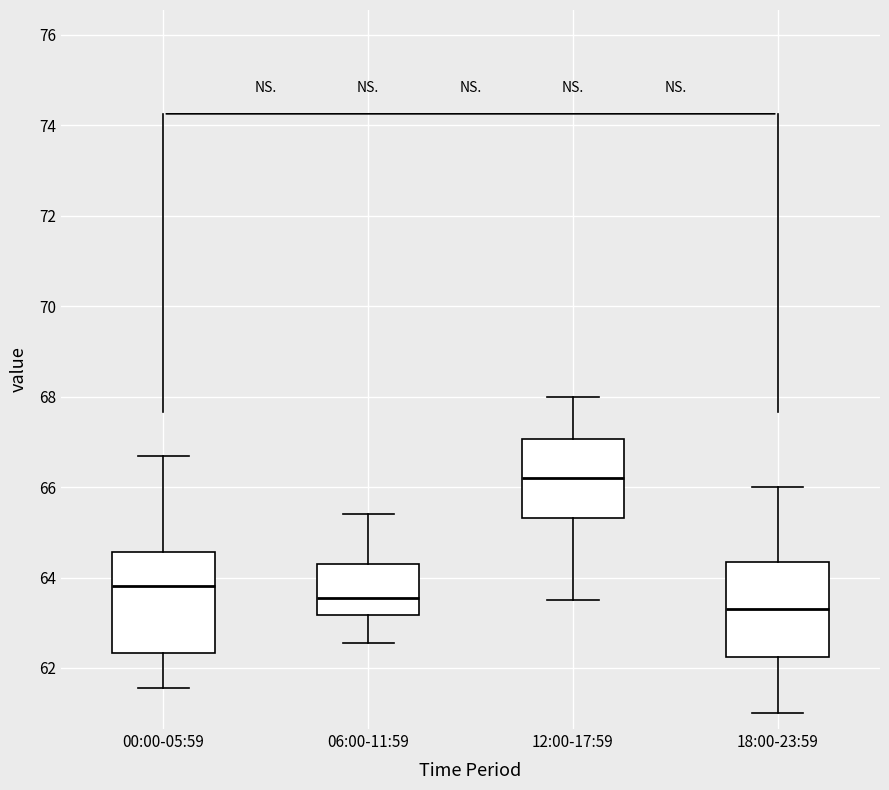

Reading left to right, read every box against the y-axis: the position of its median line, the range the box covers, and the ends of its whiskers. The values are not printed on the chart, so give them approximately, as read against the axis.

00:00-05:59: median 63.8, box 62.4 to 64.6, whiskers 61.6 to 66.6
06:00-11:59: median 63.6, box 63.2 to 64.4, whiskers 62.6 to 65.4
12:00-17:59: median 66.2, box 65.4 to 67.0, whiskers 63.6 to 68.0
18:00-23:59: median 63.4, box 62.2 to 64.4, whiskers 61.0 to 66.0